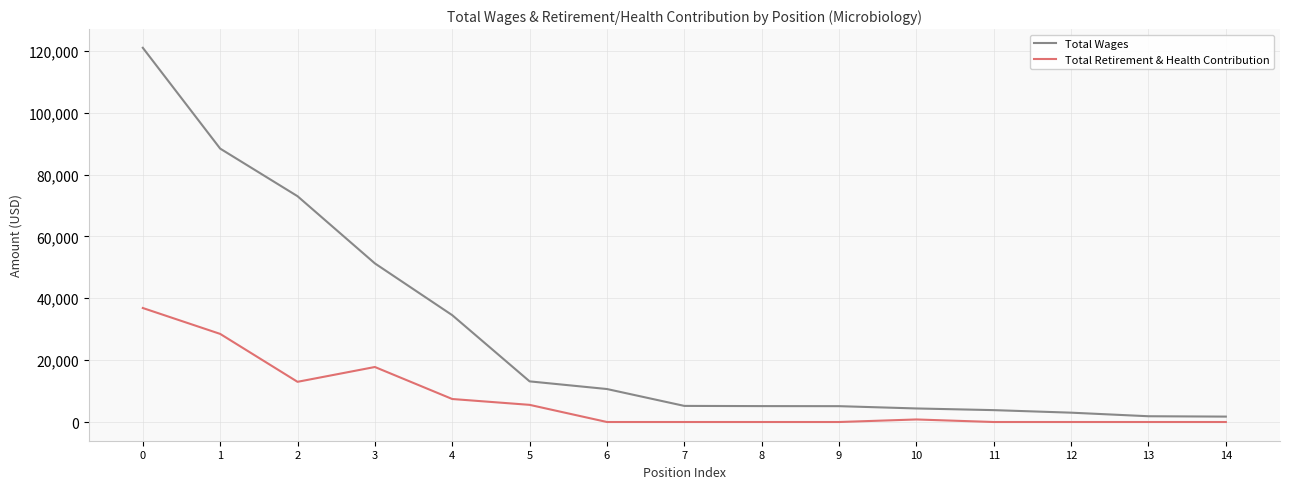

What is the sum of all Total Retirement & Health Contribution values?

109912